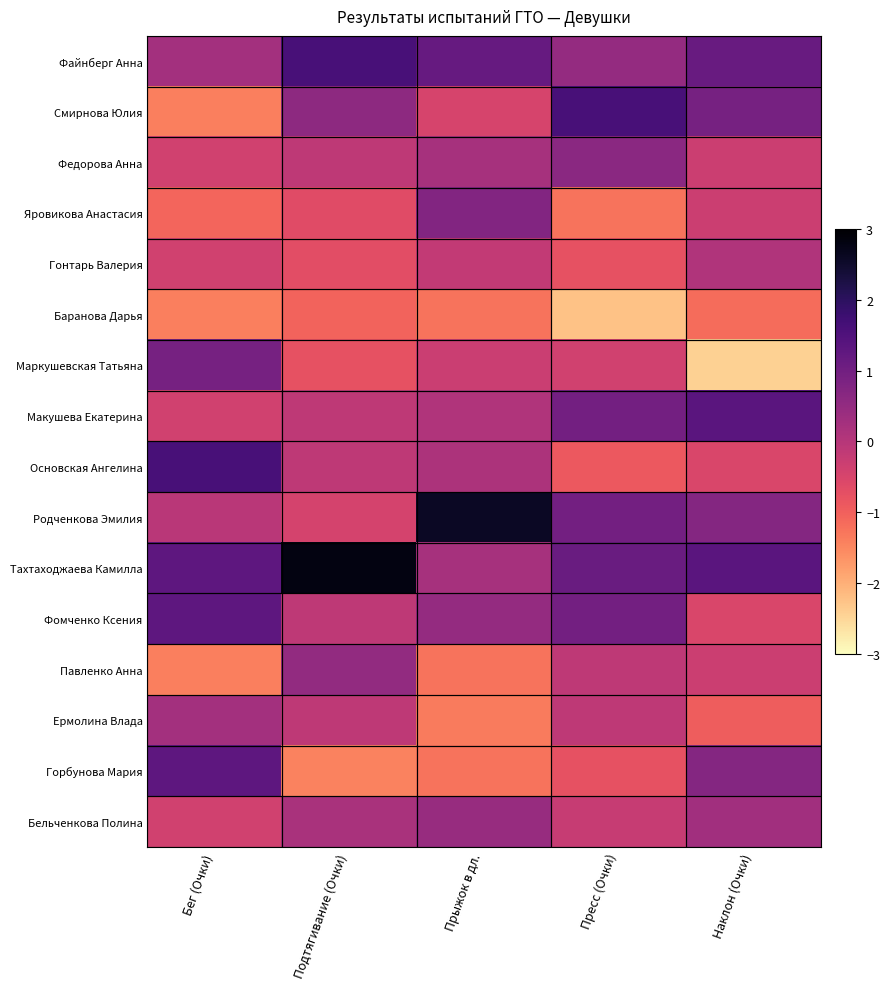

How many categories are shown in the chart?

5